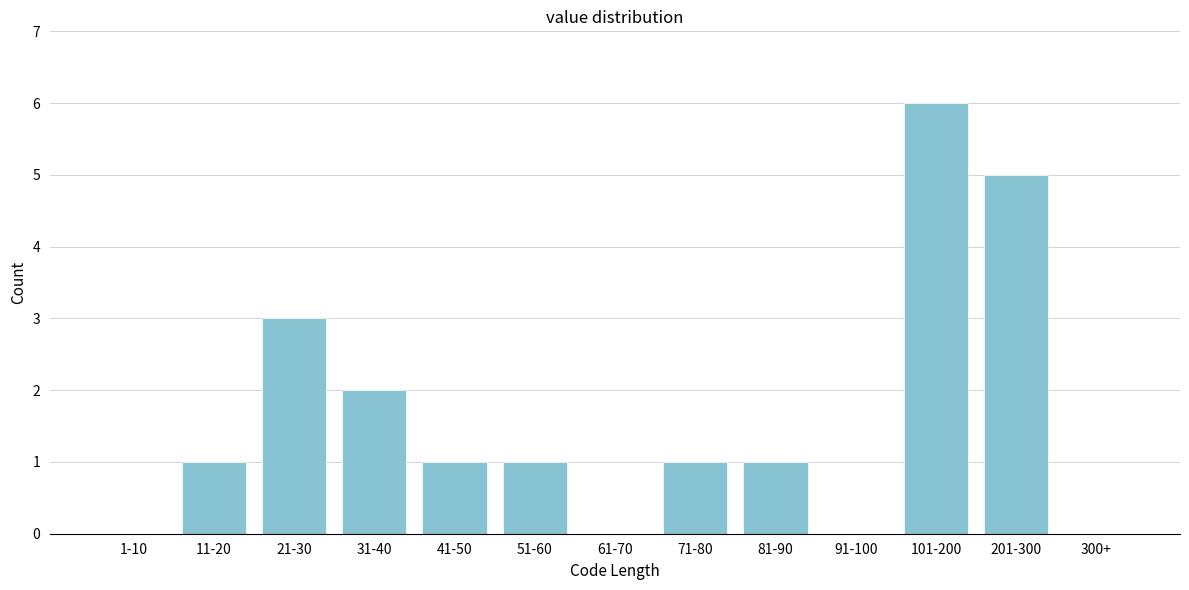

Reading left to right, transcribe all the data shown in this chart.

1-10=0	11-20=1	21-30=3	31-40=2	41-50=1	51-60=1	61-70=0	71-80=1	81-90=1	91-100=0	101-200=6	201-300=5	300+=0